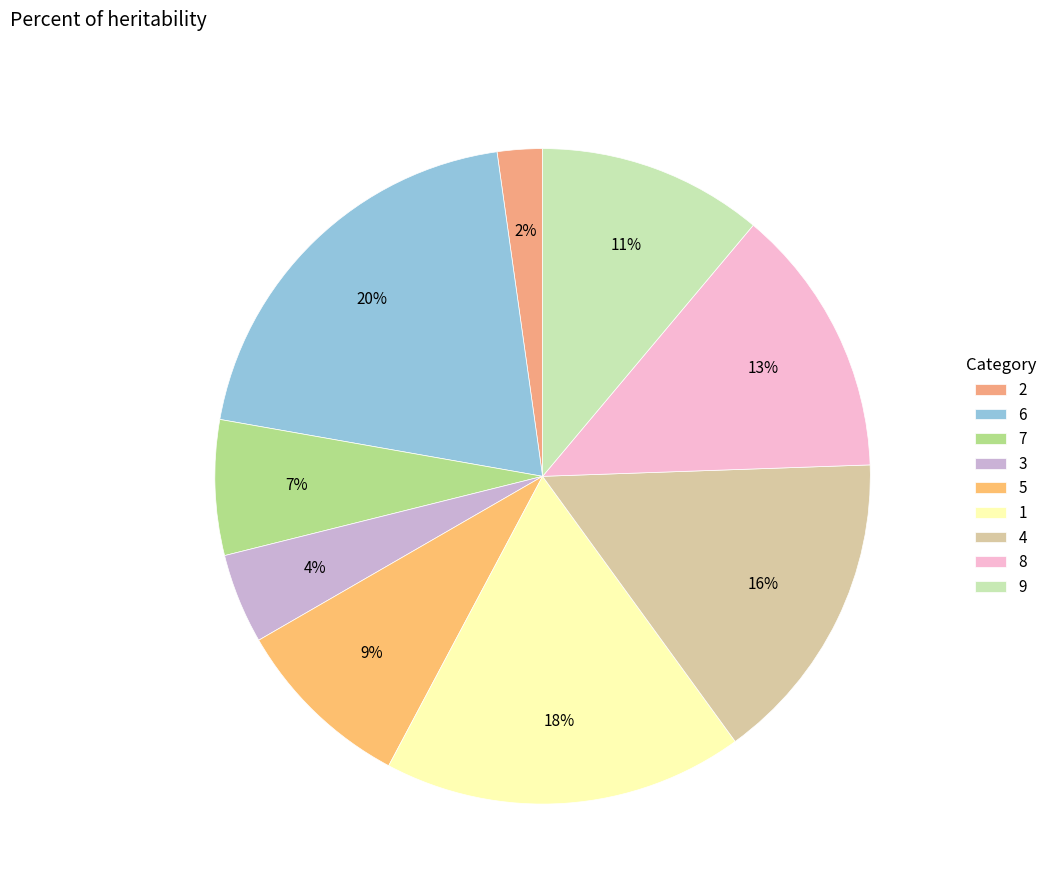

To the nearest percent, what portion does 8 represent?

13%